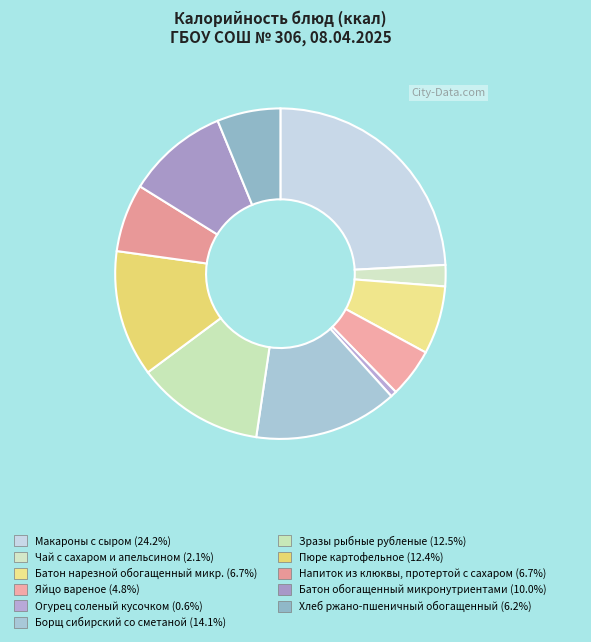

To the nearest percent, what is the average slice percentage?

9%